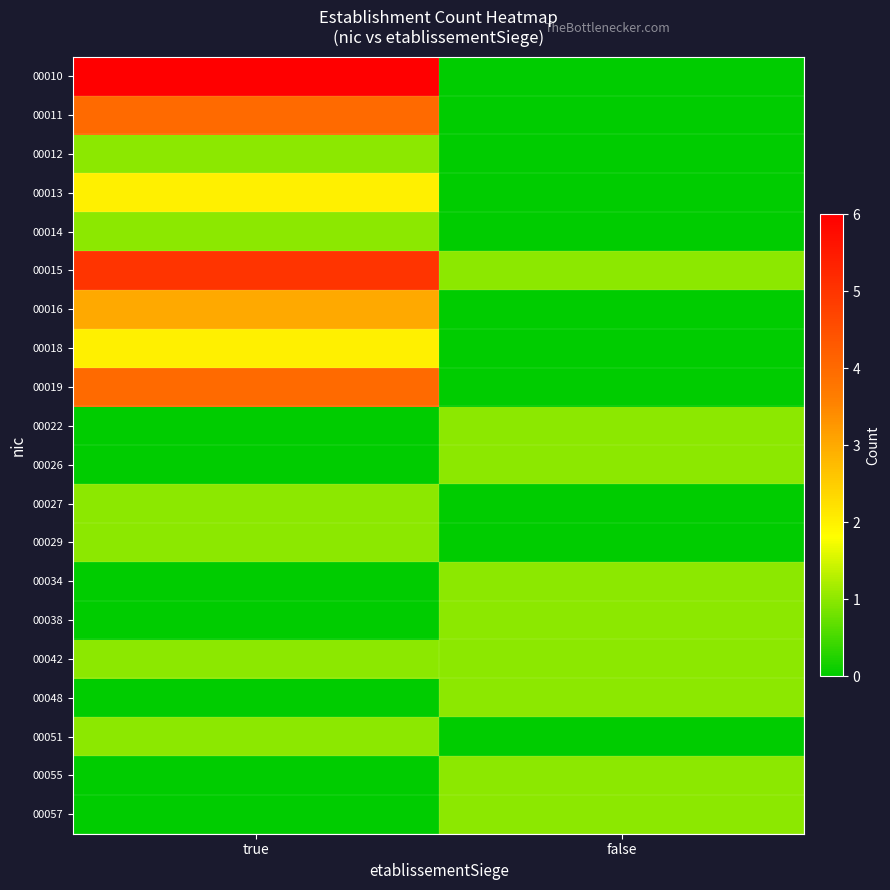

What is the difference between the highest and lowest values at false?

1